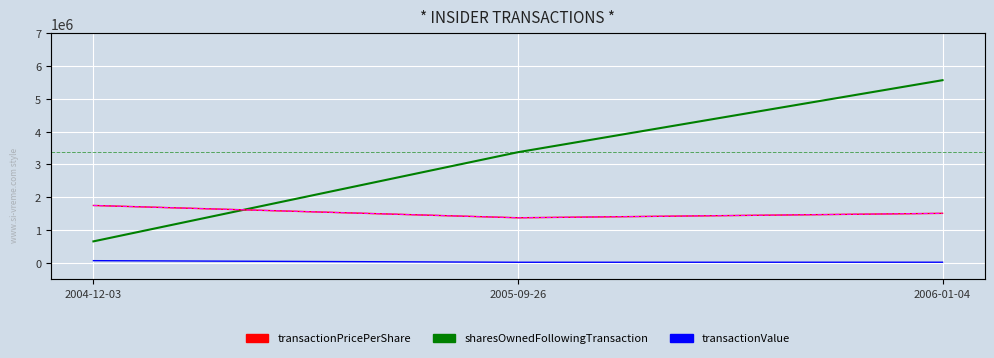

Reading left to right, what are all the values shown in this chart?

sharesOwnedFollowingTransaction: 2004-12-03=655563.0	2005-09-26=3374267.0	2006-01-04=5569624.0
transactionValue: 2004-12-03=67500.0	2005-09-26=18750.0	2006-01-04=20100.0
transactionPricePerShare: 2004-12-03=1.5	2005-09-26=1.2	2006-01-04=1.3
transactionPricePerShare (ref): 2004-12-03=1.5	2005-09-26=1.2	2006-01-04=1.3